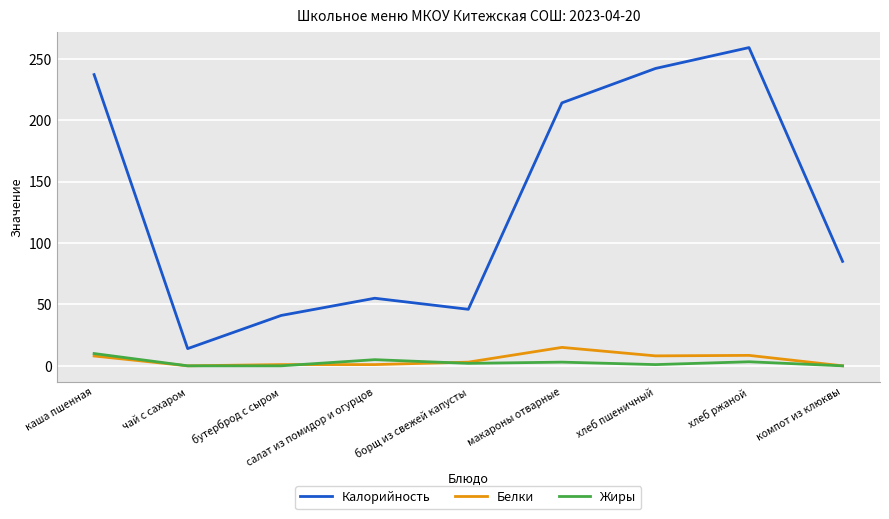

At how many categories does at least one series exceed 219?

3